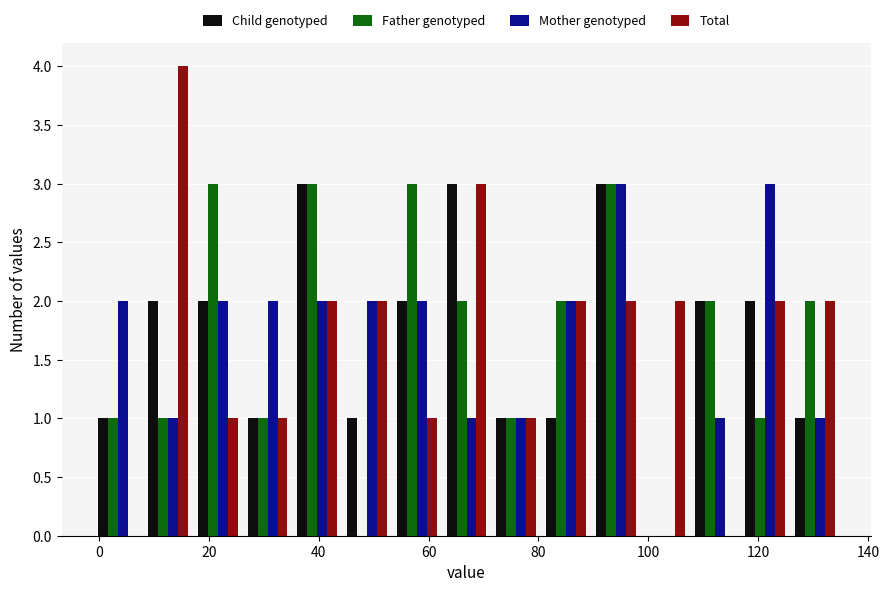

Reading left to right, transcribe this chart: for each range on the x-axis, give the height of each series' bar. Neither the bar edges nor the heights are printed on the chart, so give them approximately, as read against the axes.

-2 to 8: Child genotyped=1	Father genotyped=1	Mother genotyped=2	Total=0
8 to 18: Child genotyped=2	Father genotyped=1	Mother genotyped=1	Total=4
18 to 26: Child genotyped=2	Father genotyped=3	Mother genotyped=2	Total=1
26 to 36: Child genotyped=1	Father genotyped=1	Mother genotyped=2	Total=1
36 to 44: Child genotyped=3	Father genotyped=3	Mother genotyped=2	Total=2
44 to 54: Child genotyped=1	Father genotyped=0	Mother genotyped=2	Total=2
54 to 62: Child genotyped=2	Father genotyped=3	Mother genotyped=2	Total=1
62 to 72: Child genotyped=3	Father genotyped=2	Mother genotyped=1	Total=3
72 to 80: Child genotyped=1	Father genotyped=1	Mother genotyped=1	Total=1
80 to 90: Child genotyped=1	Father genotyped=2	Mother genotyped=2	Total=2
90 to 98: Child genotyped=3	Father genotyped=3	Mother genotyped=3	Total=2
98 to 108: Child genotyped=0	Father genotyped=0	Mother genotyped=0	Total=2
108 to 116: Child genotyped=2	Father genotyped=2	Mother genotyped=1	Total=0
116 to 126: Child genotyped=2	Father genotyped=1	Mother genotyped=3	Total=2
126 to 134: Child genotyped=1	Father genotyped=2	Mother genotyped=1	Total=2